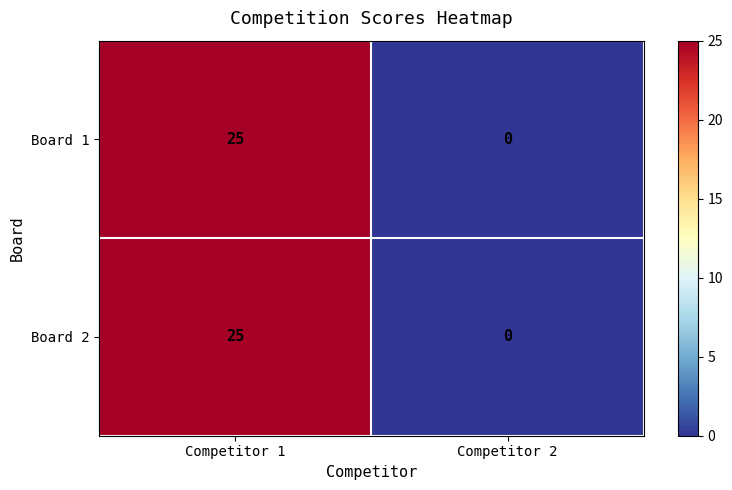

Is the value of Board 2 at Competitor 1 greater than the value of Board 1 at Competitor 2?

Yes